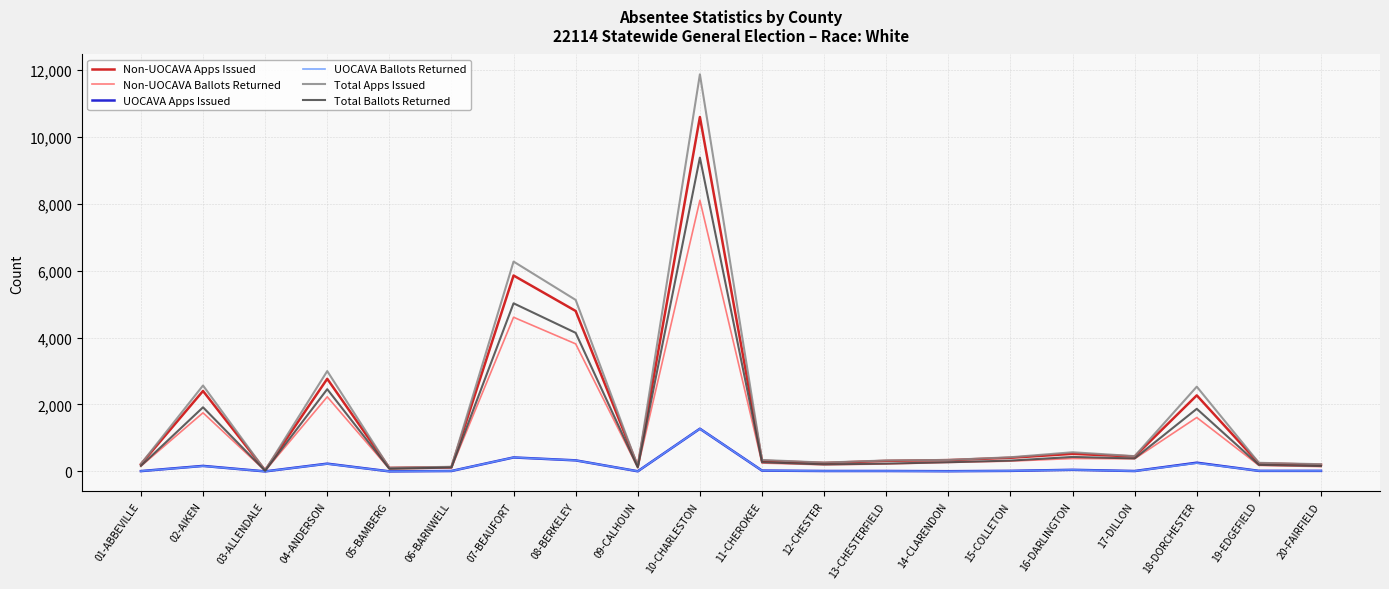

Read the Total Apps Issued value at 10-CHARLESTON, to the nearest 100.

11900